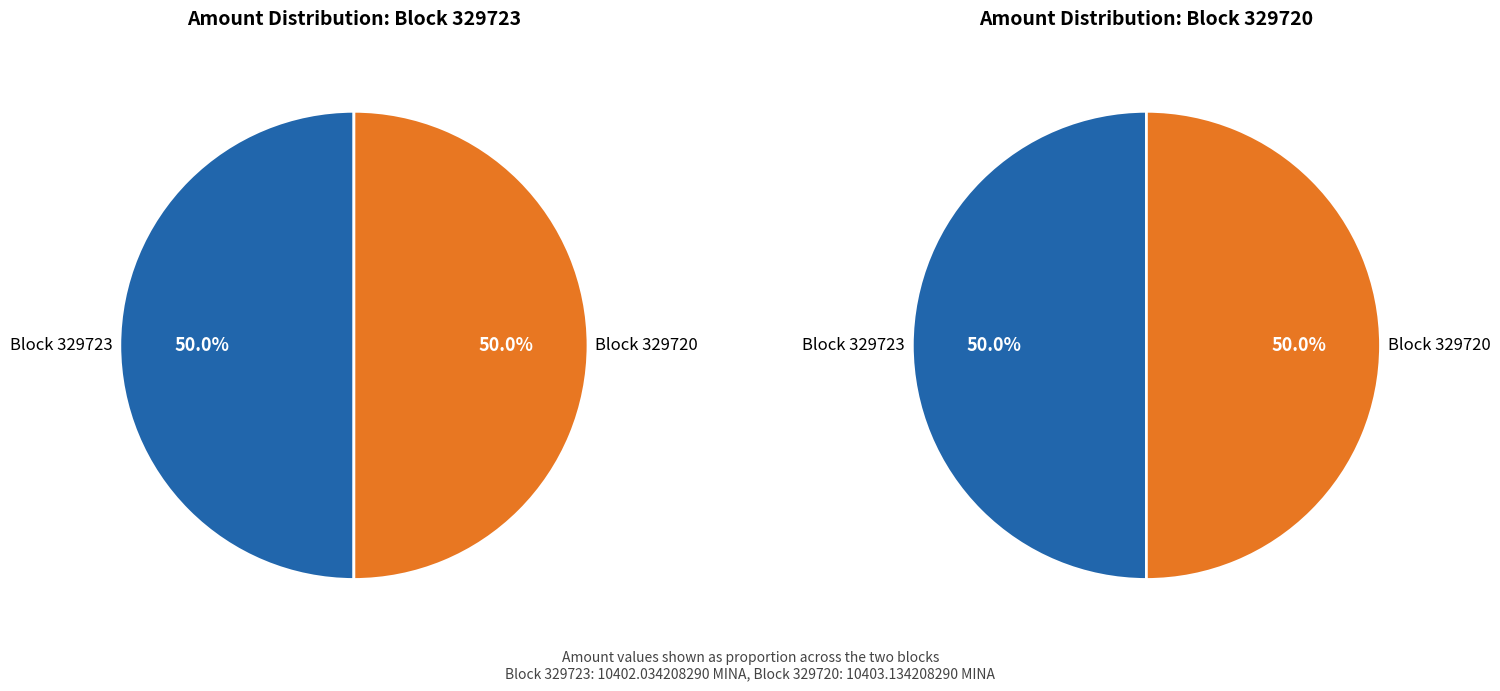

To the nearest percent, what is the average slice percentage?

50%